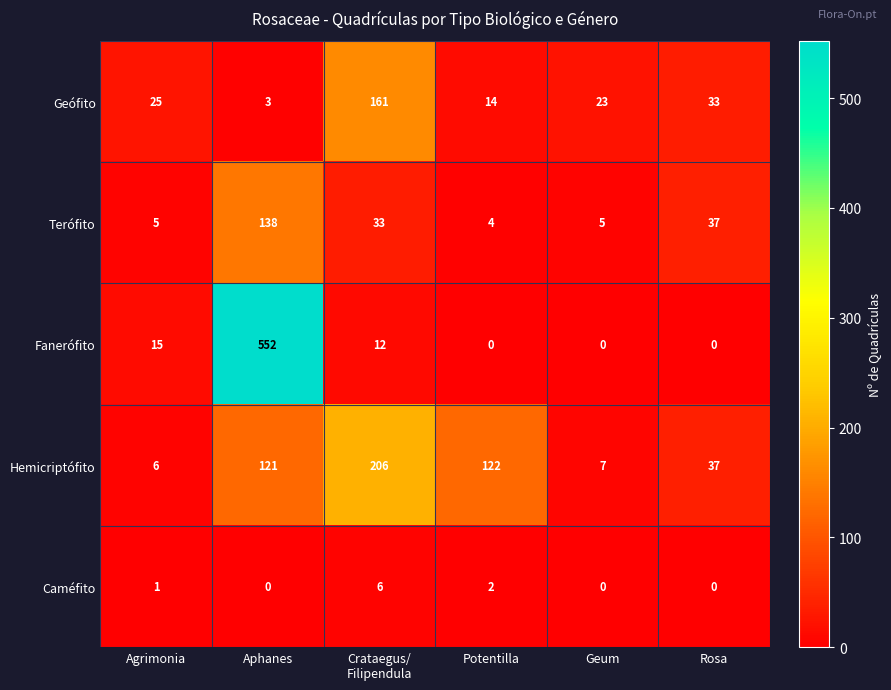

At Agrimonia, list the series in order from smallest to largest.

Caméfito, Terófito, Hemicriptófito, Fanerófito, Geófito